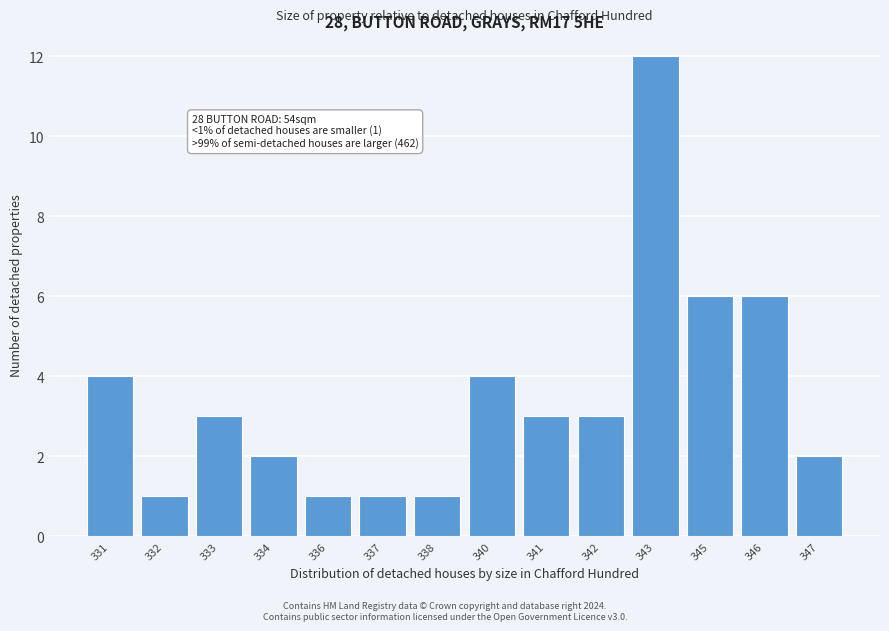

Reading left to right, list all the values displayed in this chart.

331=4	332=1	333=3	334=2	336=1	337=1	338=1	340=4	341=3	342=3	343=12	345=6	346=6	347=2